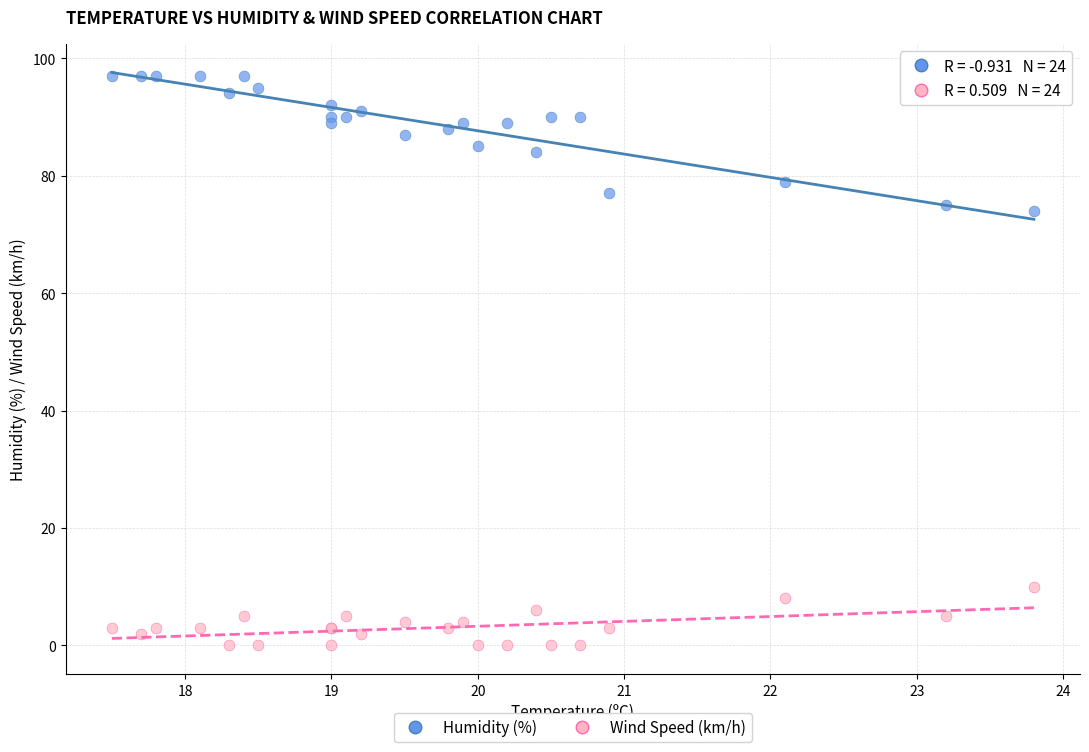

Which series reaches the maximum Y coordinate?

Humidity (%)